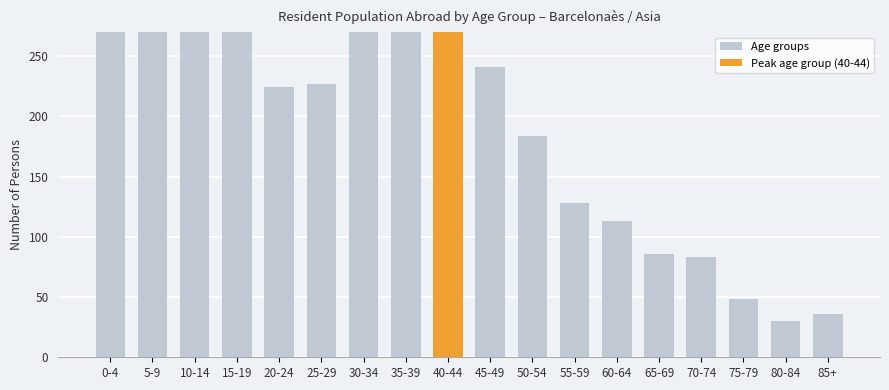

What position from the right is 20-24?

14